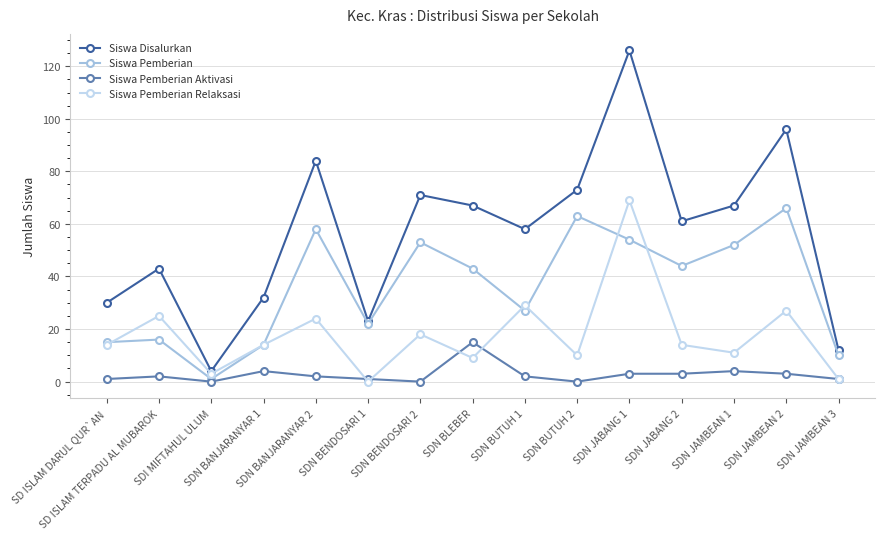

Which series has the widest spread of values?

Siswa Disalurkan